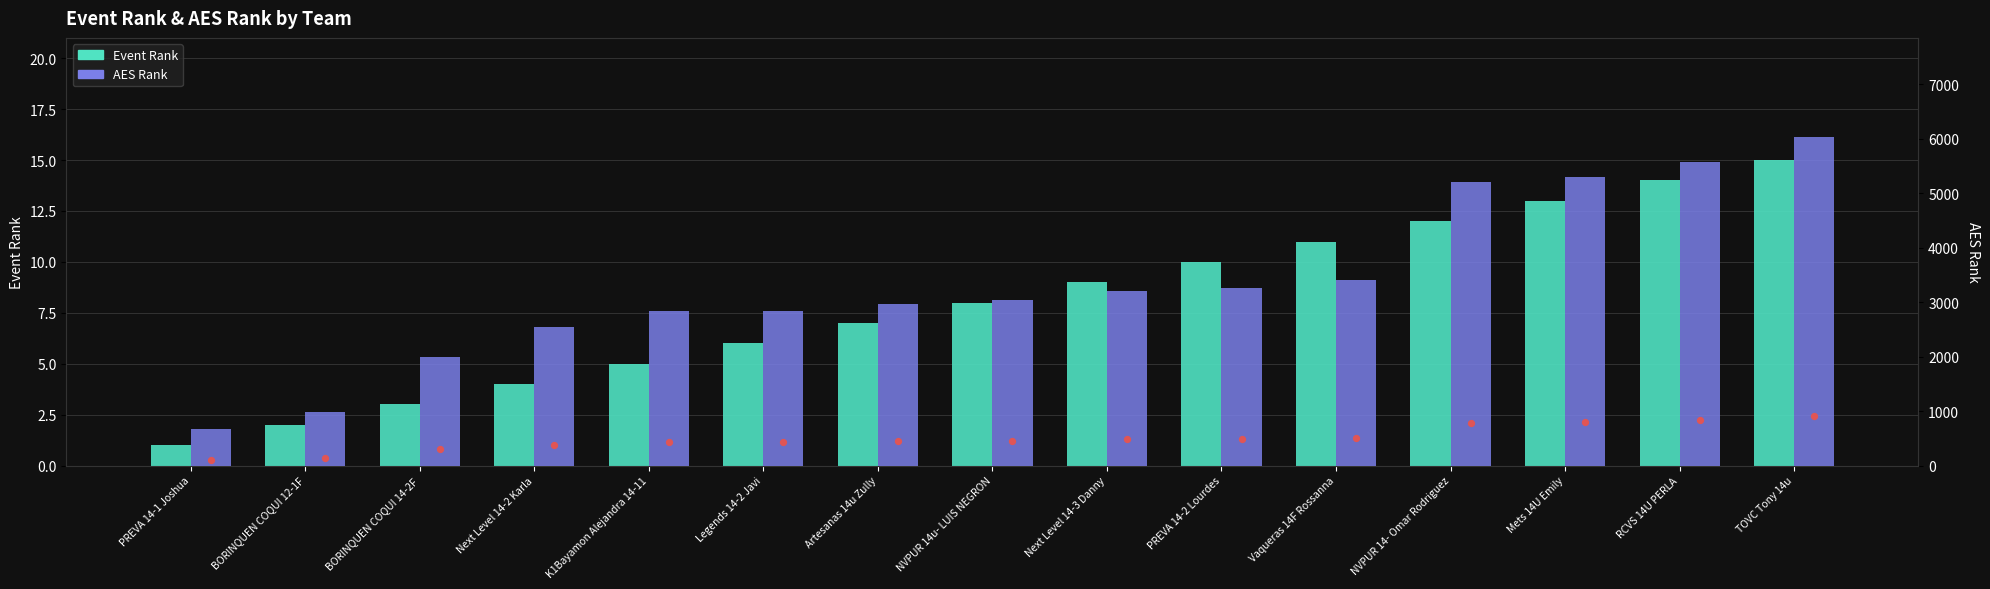

Which series has the widest spread of Y values?

AES Rank